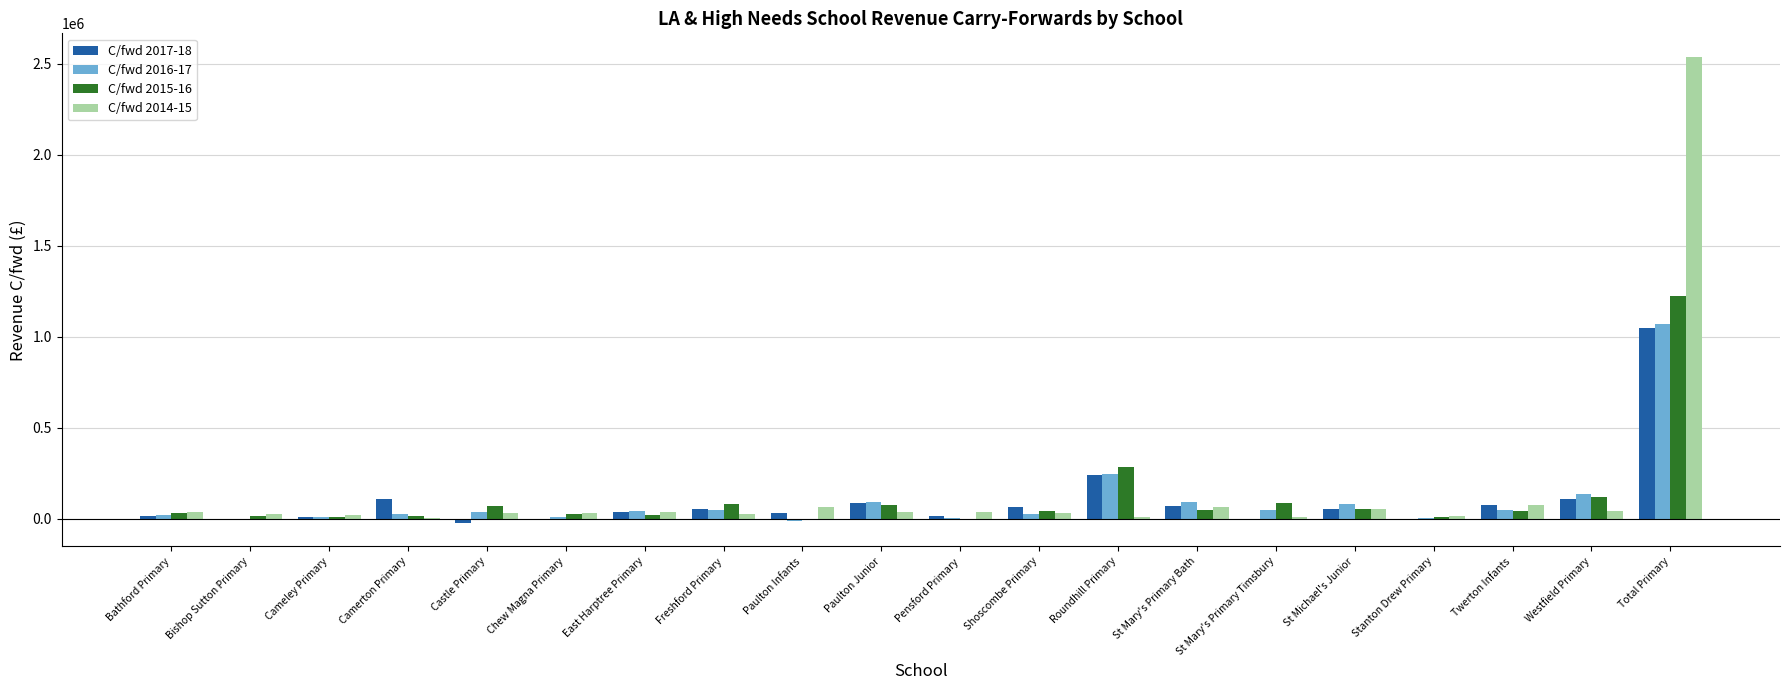

How many groups of bars are there?

20